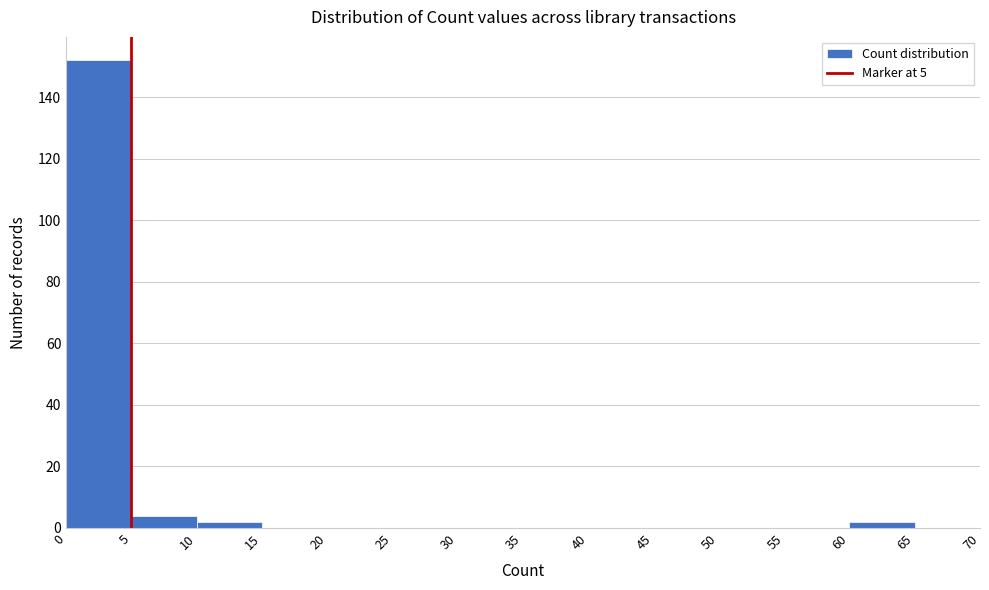

What is the height of the bar covering 5 to 10 on the x-axis? The values are not printed on the chart, so give them approximately, as read against the axis.

4